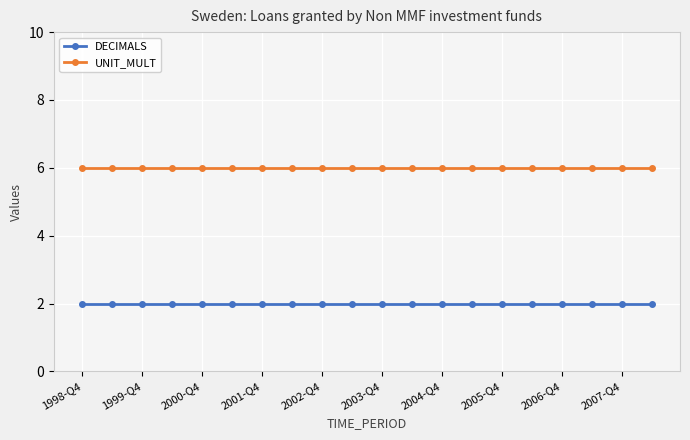

What is the value of the DECIMALS point at the 4th from the left?

2